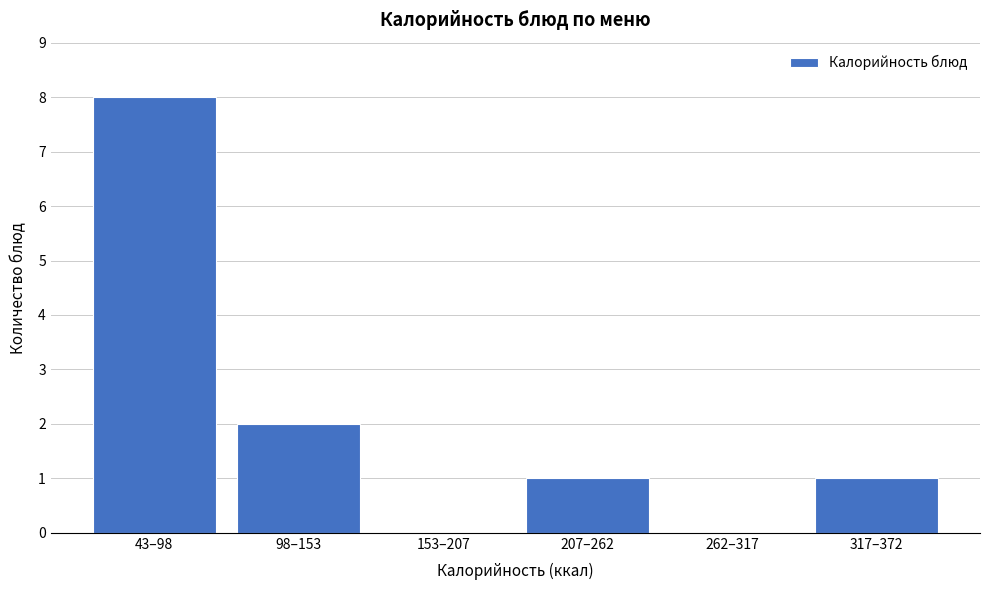

Reading left to right, extract all data points from this chart.

43–98=8	98–153=2	153–207=0	207–262=1	262–317=0	317–372=1